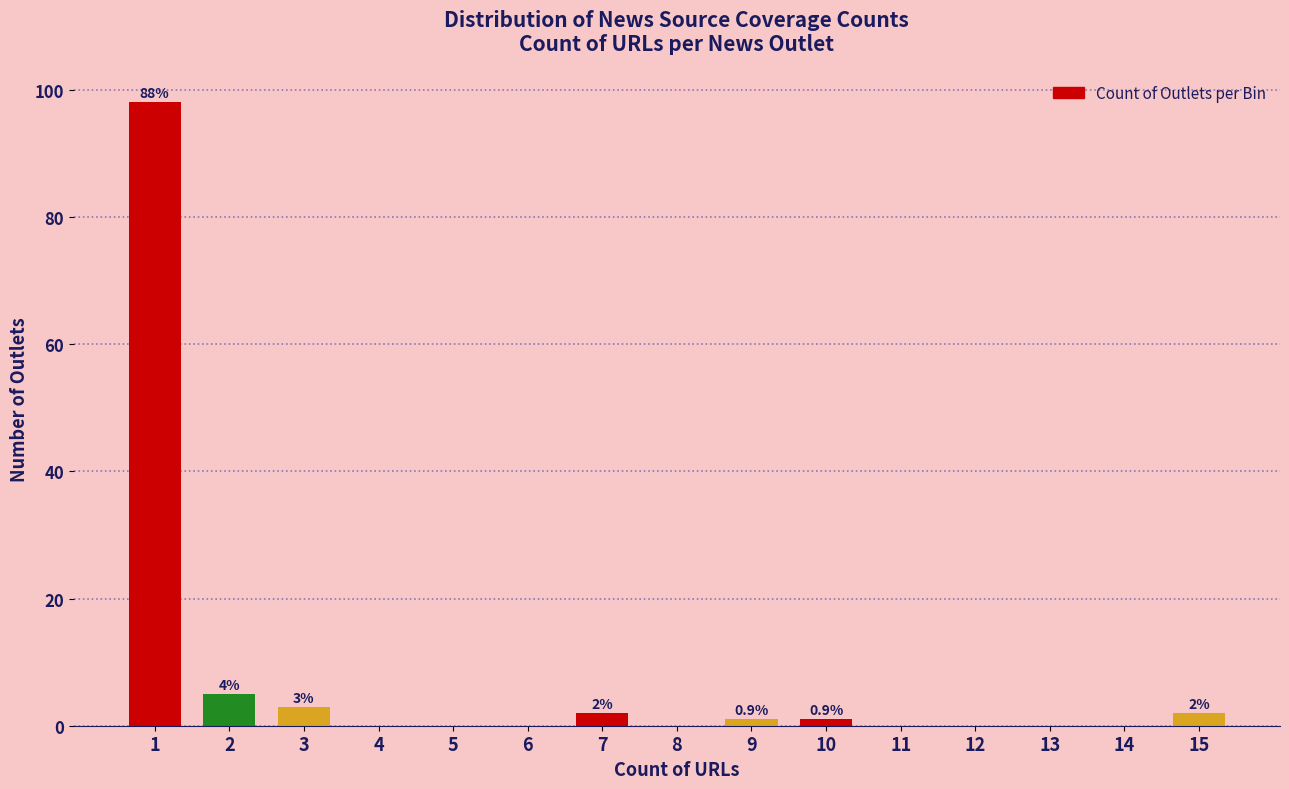

Reading right to left, extract all data points from this chart.

15=2	14=0	13=0	12=0	11=0	10=1	9=1	8=0	7=2	6=0	5=0	4=0	3=3	2=5	1=98